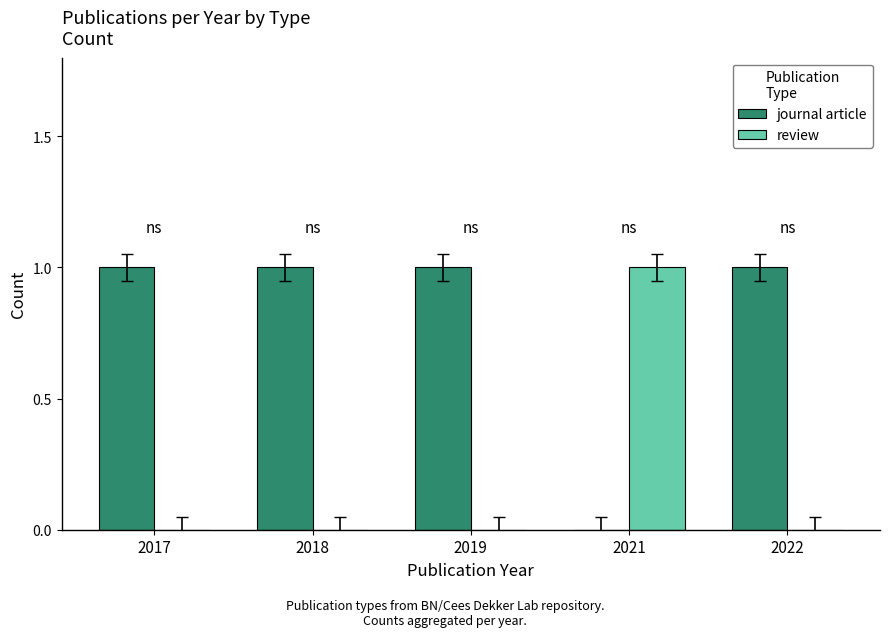

Are the bars horizontal?

No